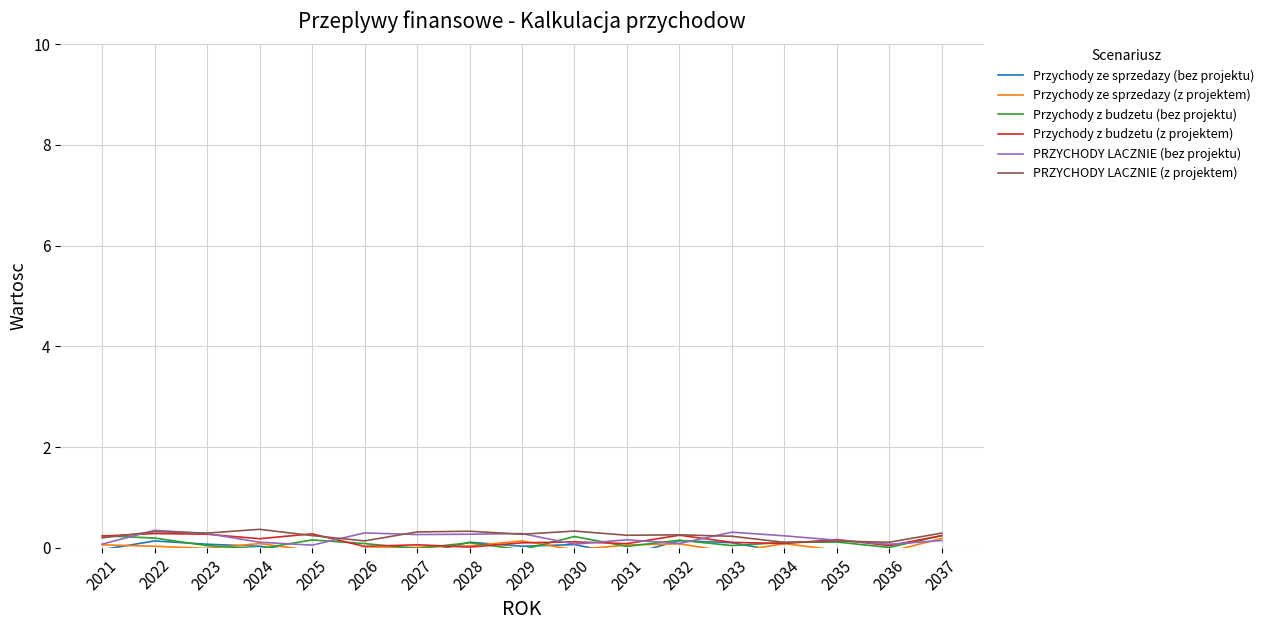

Between which two adjacent categories do Przychody ze sprzedazy (z projektem) and Przychody z budzetu (bez projektu) first intersect?

2023 and 2024